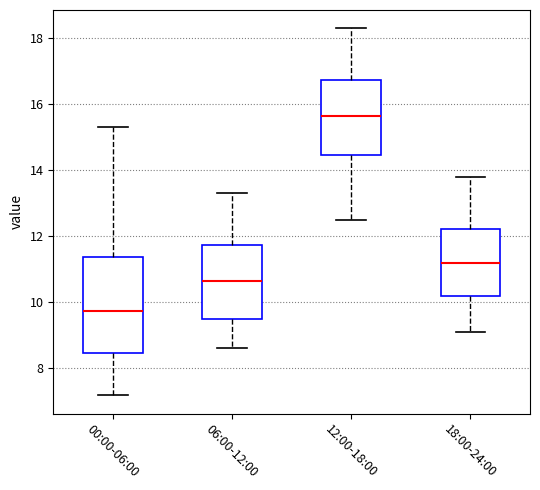

Comparing the boxes themselves (not the whiskers), which one is the tallest?

00:00-06:00